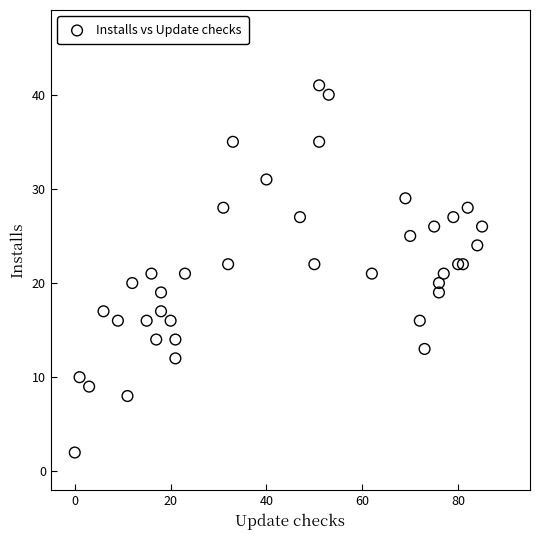

What is the range of Y values (max minus min)?

39